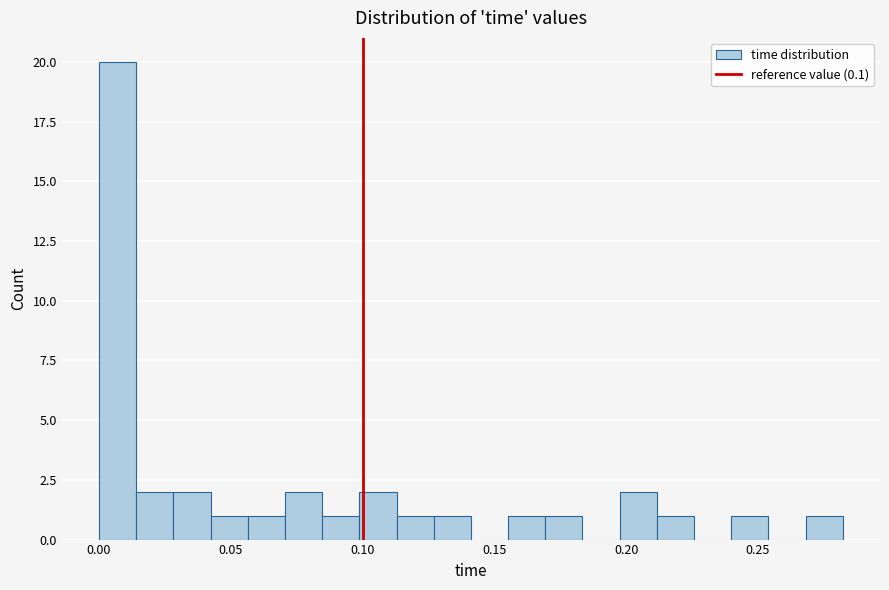

Read against the x-axis, roughly where is the centre of the tallest bar?

0.005